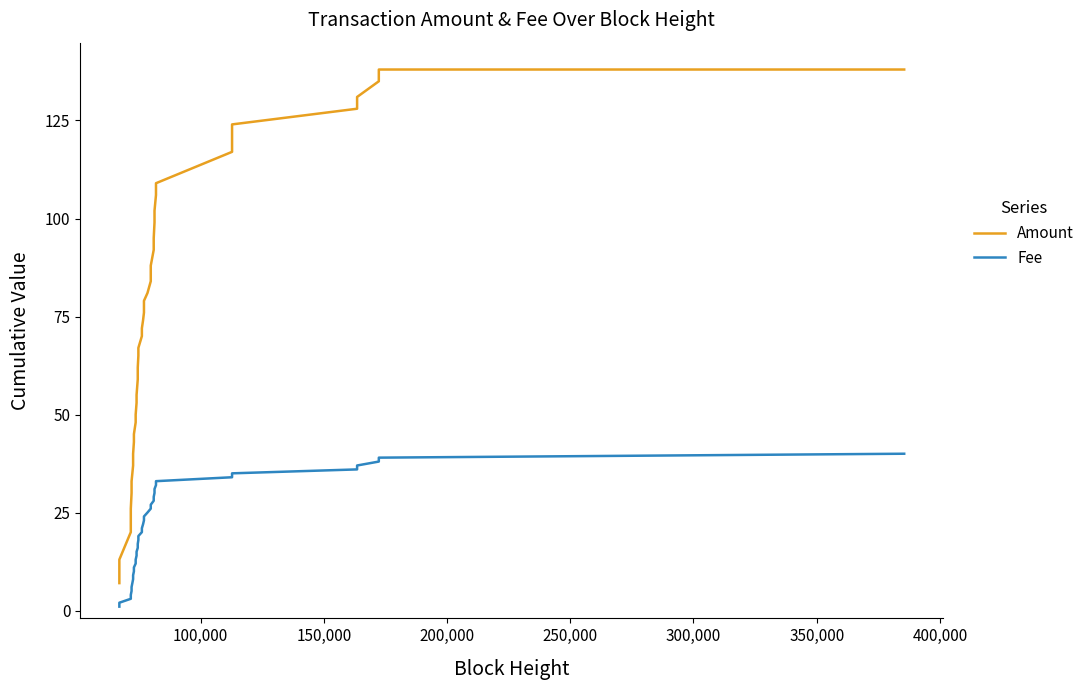

What is the highest value of the Amount series?

138